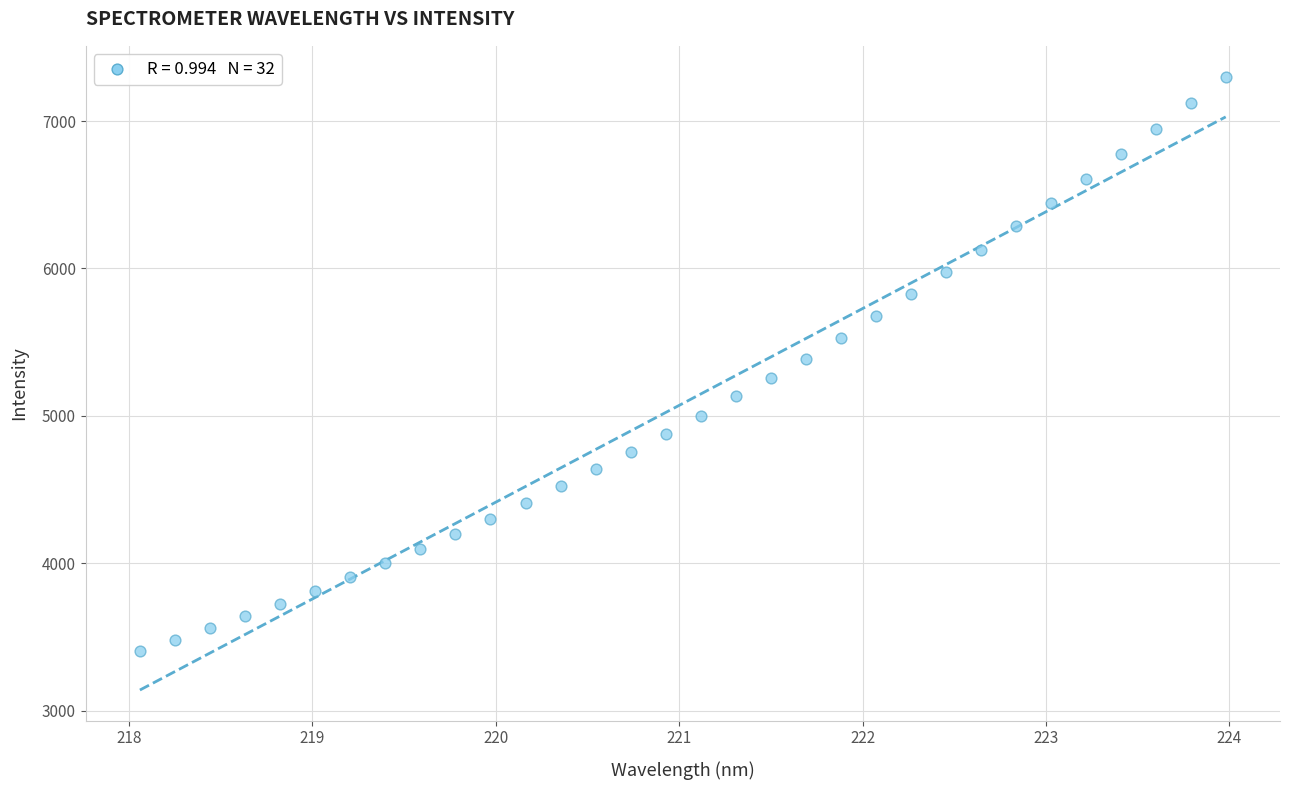

What is the range of Y values (max minus min)?

3900.1